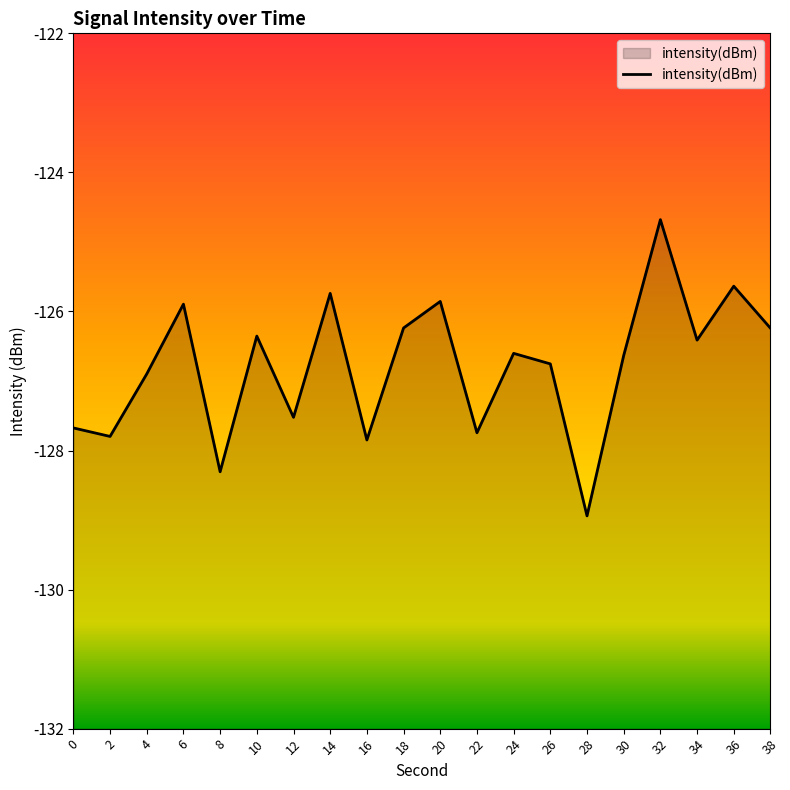

List the labels in order of value, largest first.

32, 36, 14, 20, 6, 18, 38, 10, 34, 24, 30, 26, 4, 12, 0, 22, 2, 16, 8, 28